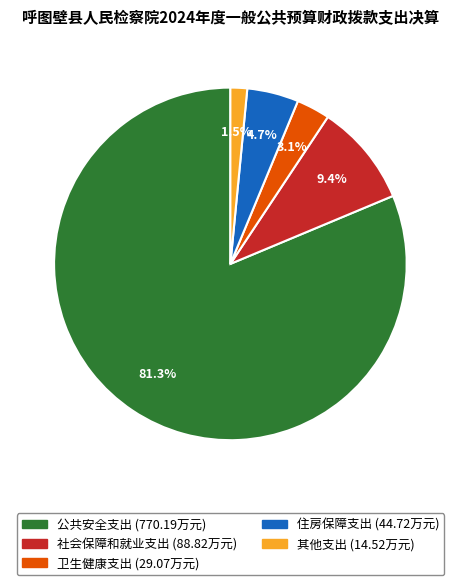

Does any single category account for the majority?

Yes